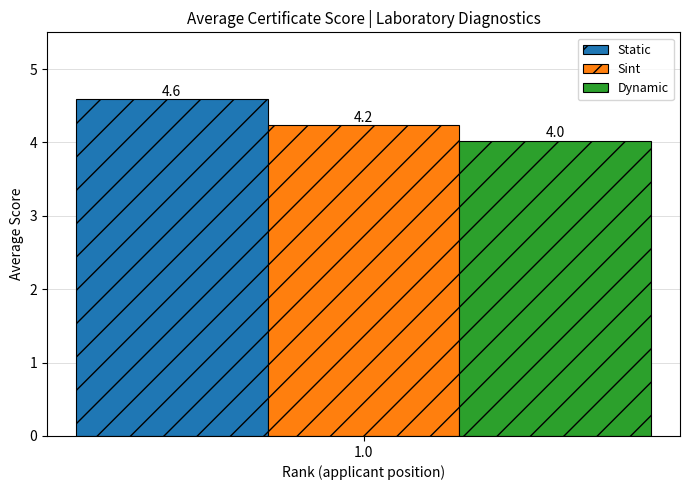

What value does the Static series have at 1.0?

4.6